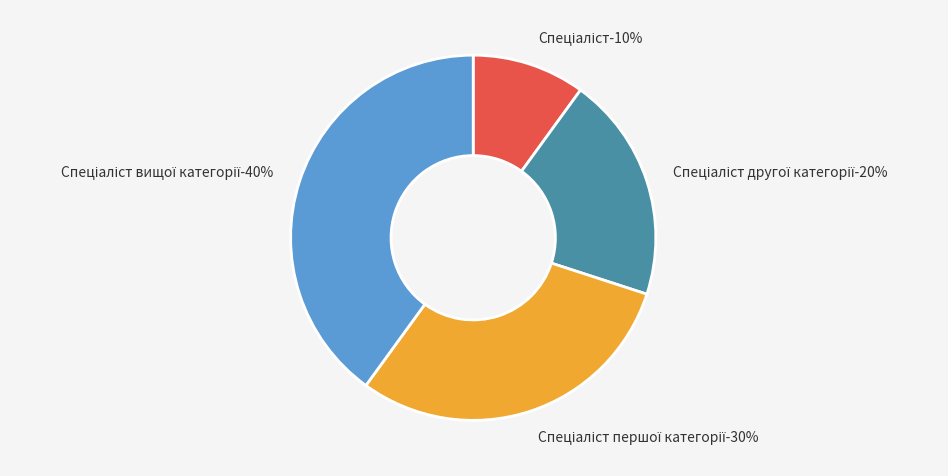

Does Спеціаліст вищої категорії represent more than half of the total?

No